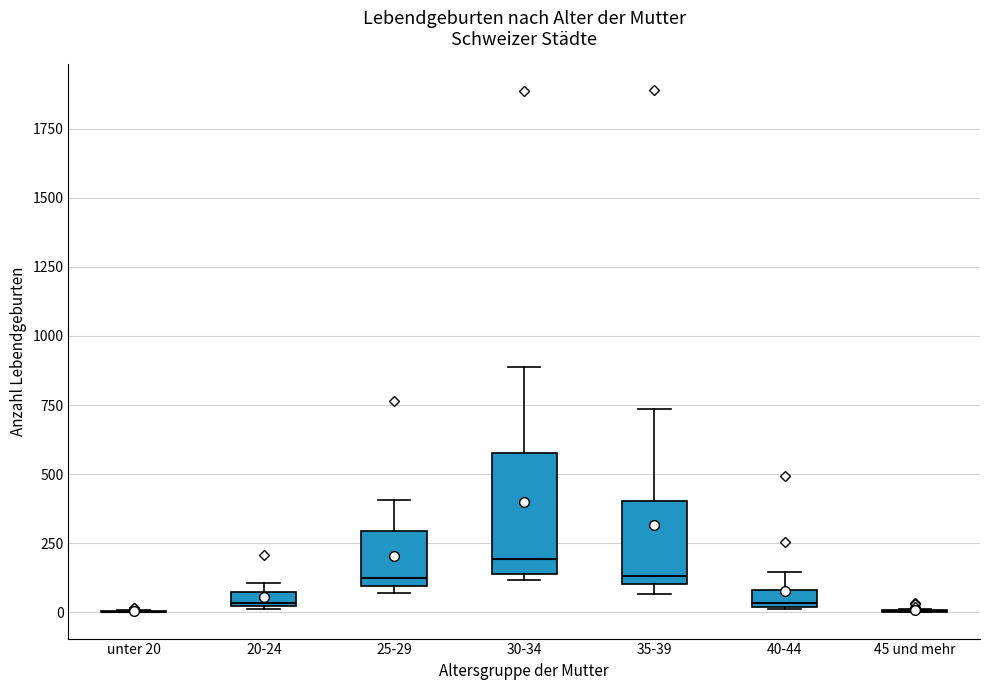

Which box is the tallest, from its lower edge to its upper edge?

30-34